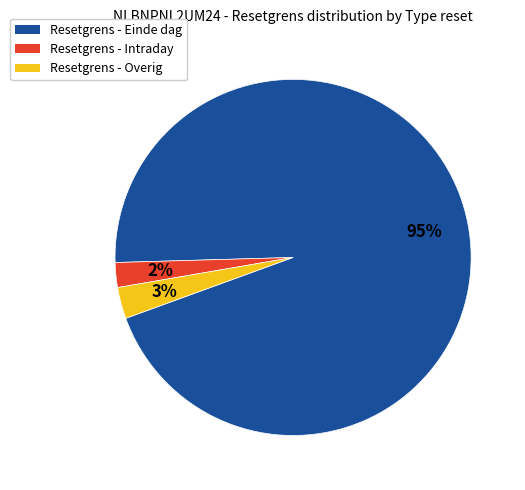

To the nearest percent, what is the difference between the largest and smallest slice percentages?

93%